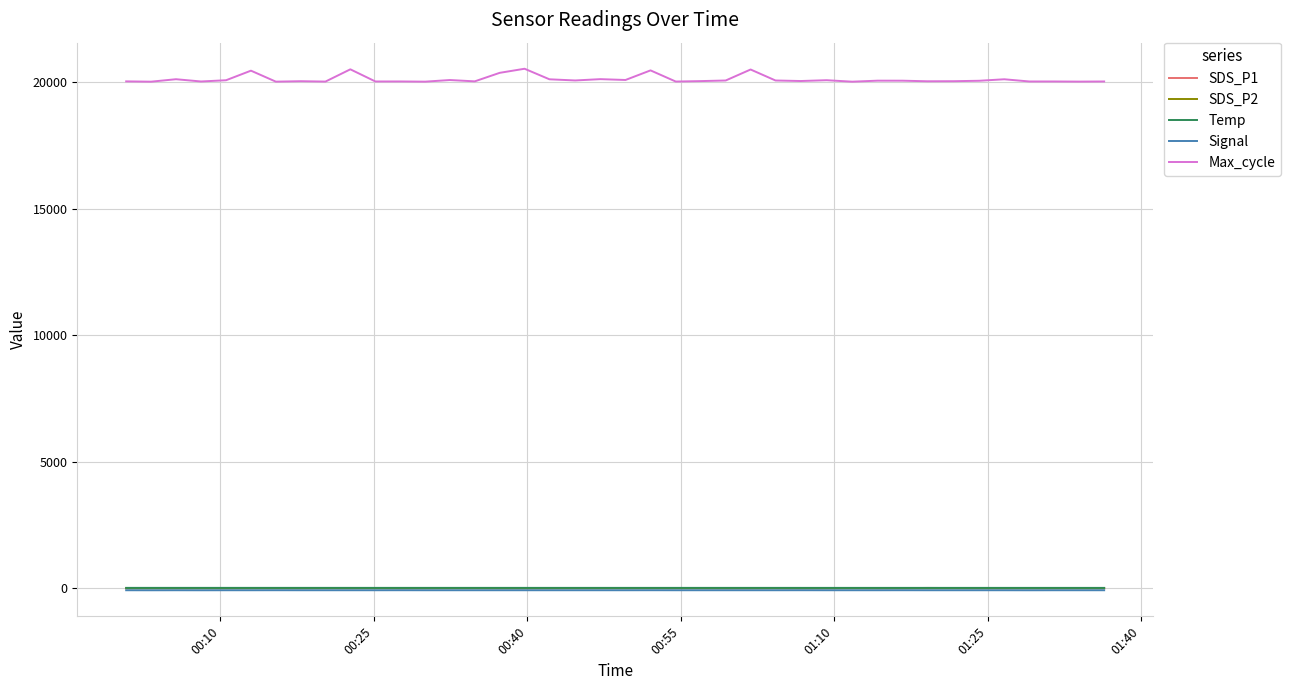

What is the maximum value shown in the chart?

20527.0